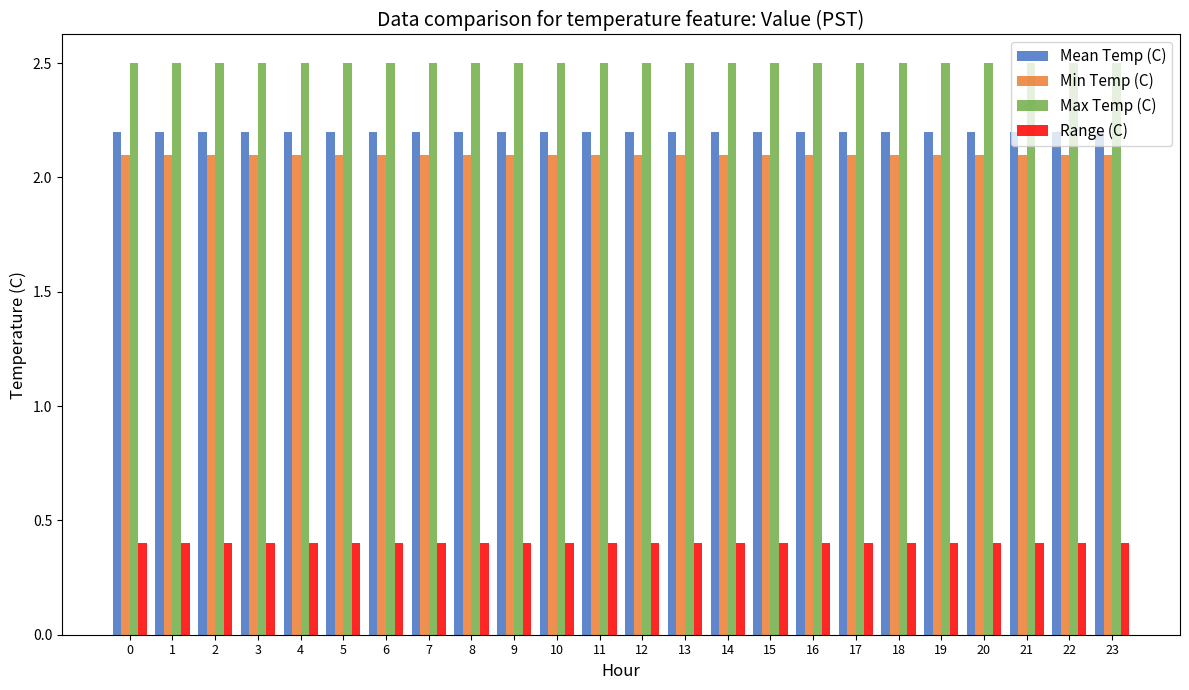

Reading left to right, transcribe all the data shown in this chart.

Mean Temp (C): 0=2.2	1=2.2	2=2.2	3=2.2	4=2.2	5=2.2	6=2.2	7=2.2	8=2.2	9=2.2	10=2.2	11=2.2	12=2.2	13=2.2	14=2.2	15=2.2	16=2.2	17=2.2	18=2.2	19=2.2	20=2.2	21=2.2	22=2.2	23=2.2
Min Temp (C): 0=2.1	1=2.1	2=2.1	3=2.1	4=2.1	5=2.1	6=2.1	7=2.1	8=2.1	9=2.1	10=2.1	11=2.1	12=2.1	13=2.1	14=2.1	15=2.1	16=2.1	17=2.1	18=2.1	19=2.1	20=2.1	21=2.1	22=2.1	23=2.1
Max Temp (C): 0=2.5	1=2.5	2=2.5	3=2.5	4=2.5	5=2.5	6=2.5	7=2.5	8=2.5	9=2.5	10=2.5	11=2.5	12=2.5	13=2.5	14=2.5	15=2.5	16=2.5	17=2.5	18=2.5	19=2.5	20=2.5	21=2.5	22=2.5	23=2.5
Range (C): 0=0.4	1=0.4	2=0.4	3=0.4	4=0.4	5=0.4	6=0.4	7=0.4	8=0.4	9=0.4	10=0.4	11=0.4	12=0.4	13=0.4	14=0.4	15=0.4	16=0.4	17=0.4	18=0.4	19=0.4	20=0.4	21=0.4	22=0.4	23=0.4